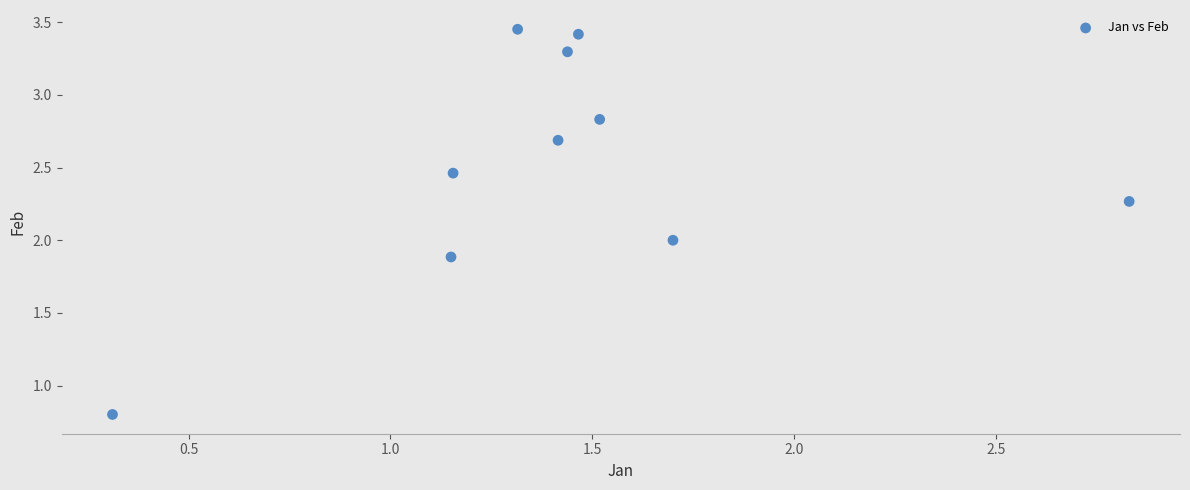

What is the range of Y values (max minus min)?

2.7